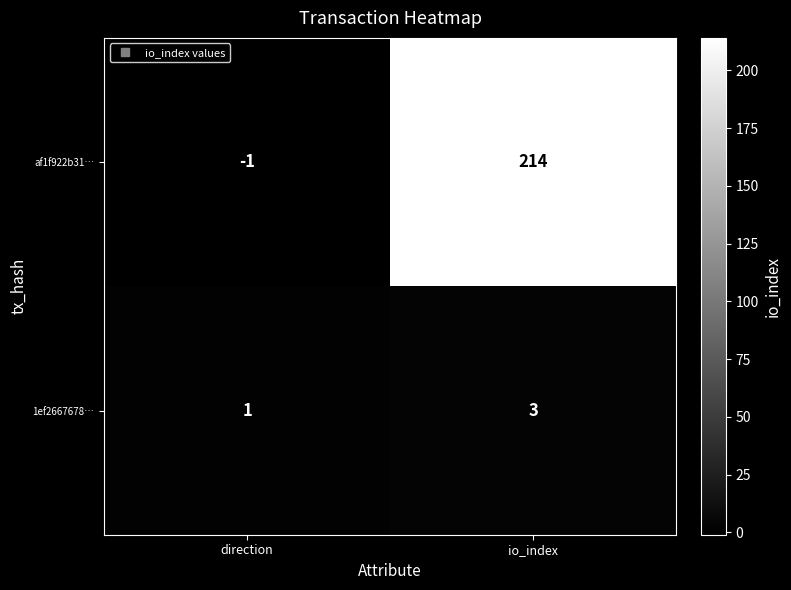

What is the sum of all 1ef2667678… values?

4